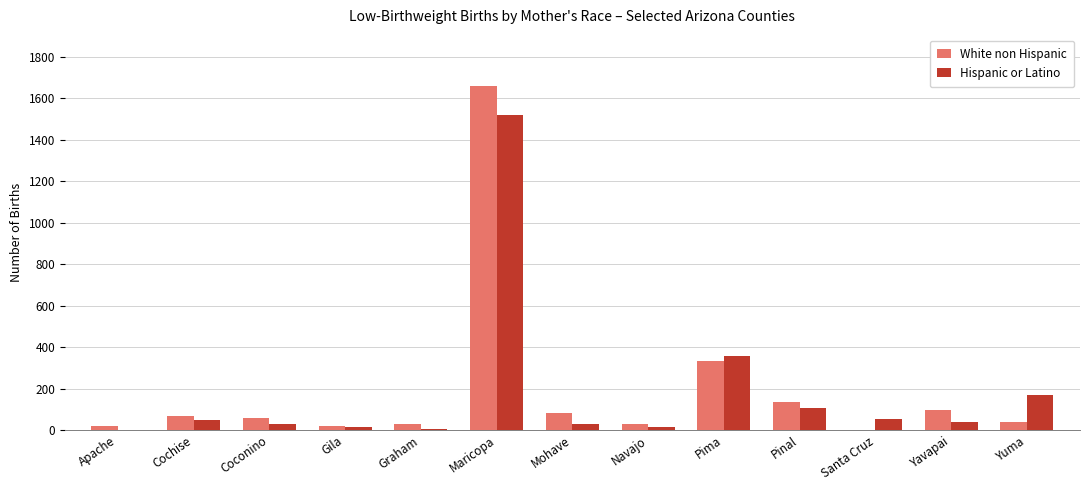

What is the maximum value shown in the chart?

1657